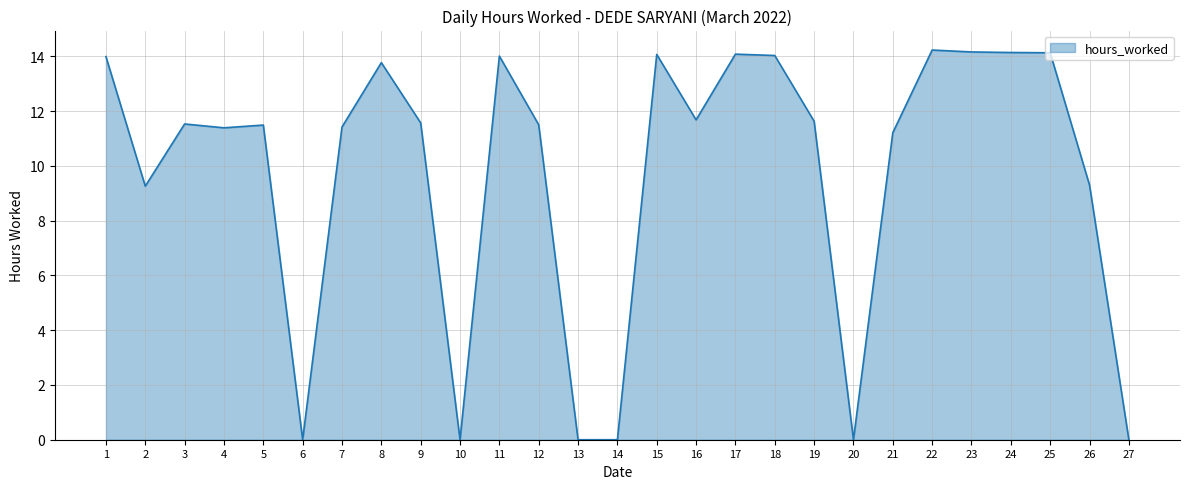

How many categories are shown in the chart?

27